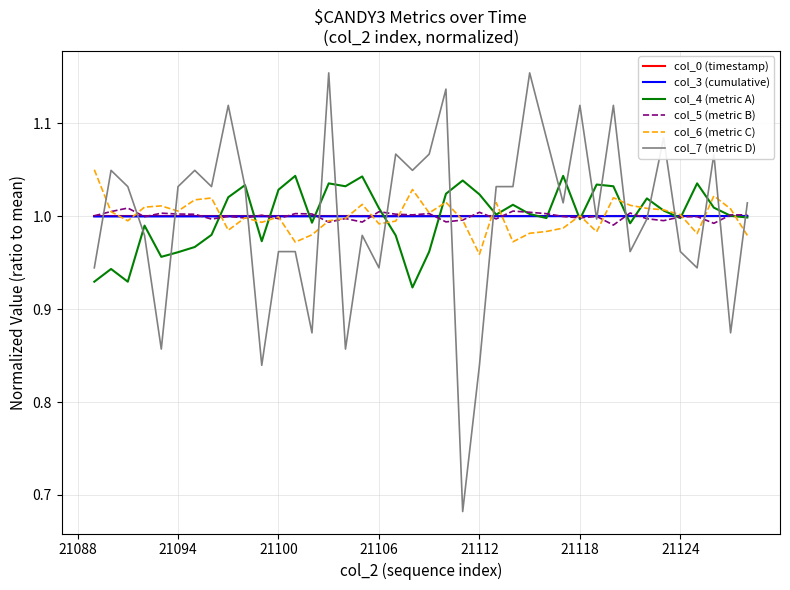

What are all the series names shown in the legend?

col_0 (timestamp), col_3 (cumulative), col_4 (metric A), col_5 (metric B), col_6 (metric C), col_7 (metric D)